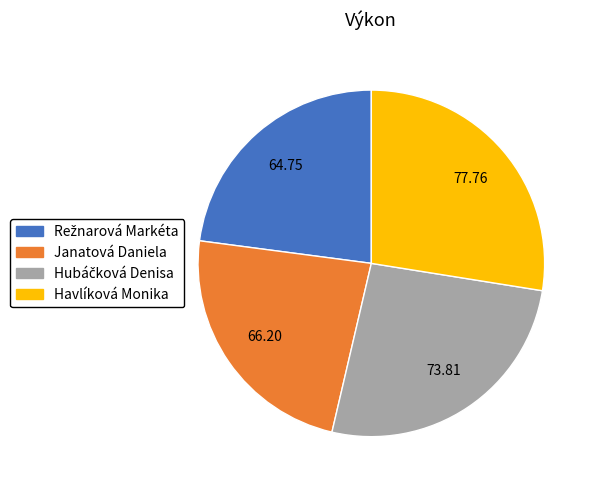

What is the ratio of the value at Havlíková Monika to the value at Janatová Daniela?

1.2